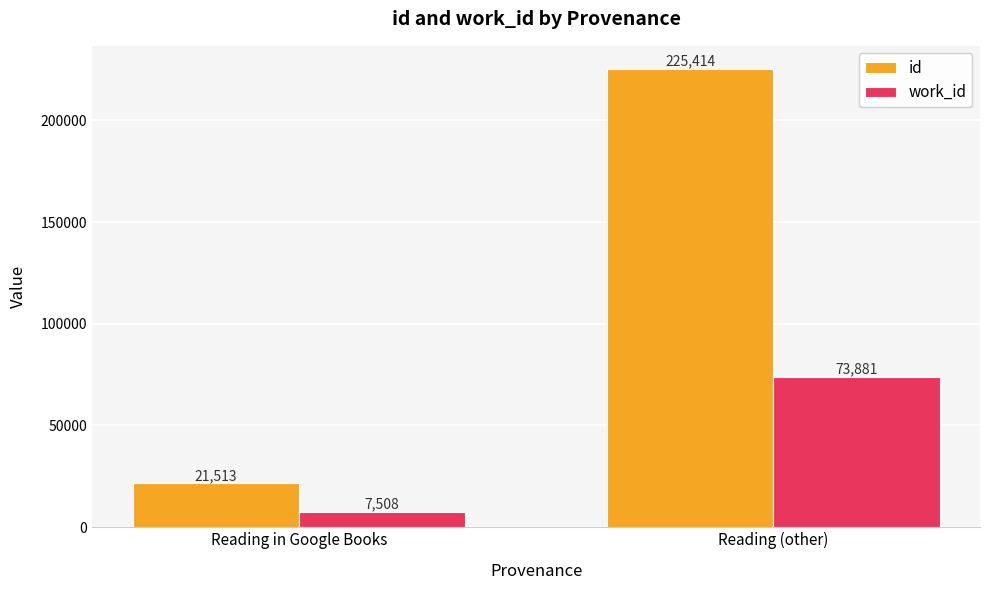

What is the value of the id bar at the 1st from the left?

21513